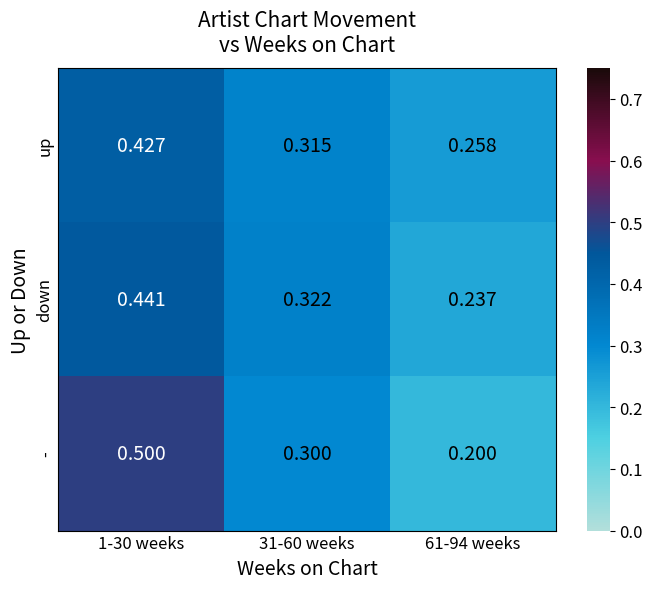

At 61-94 weeks, list the series in order from largest to smallest.

up, down, -